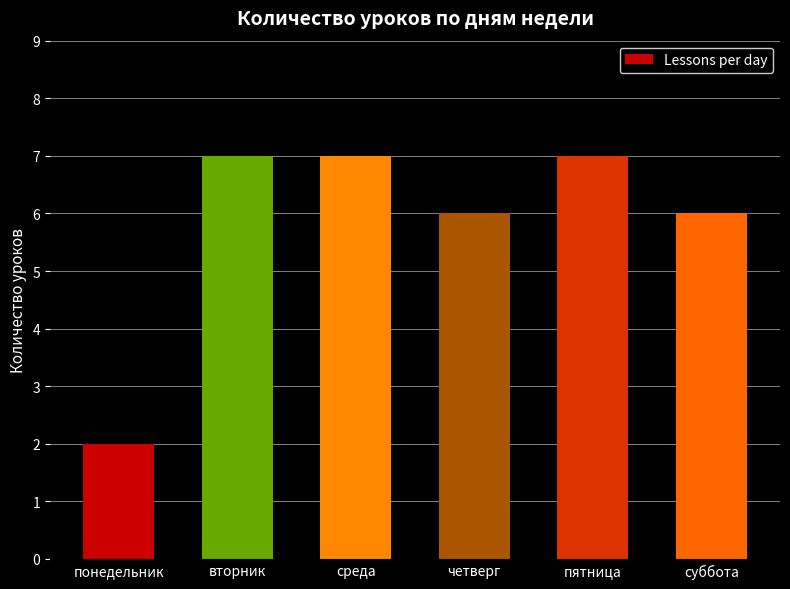

Are the bars horizontal?

No